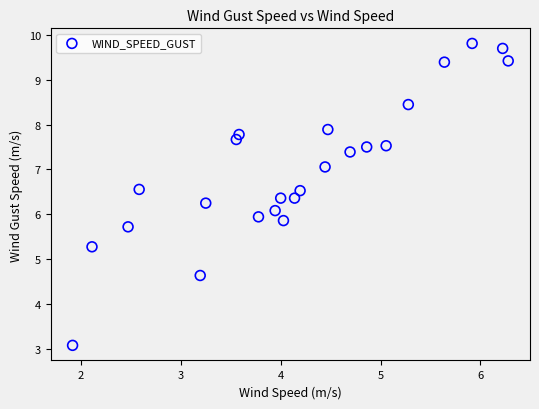

What is the range of Y values (max minus min)?

6.7